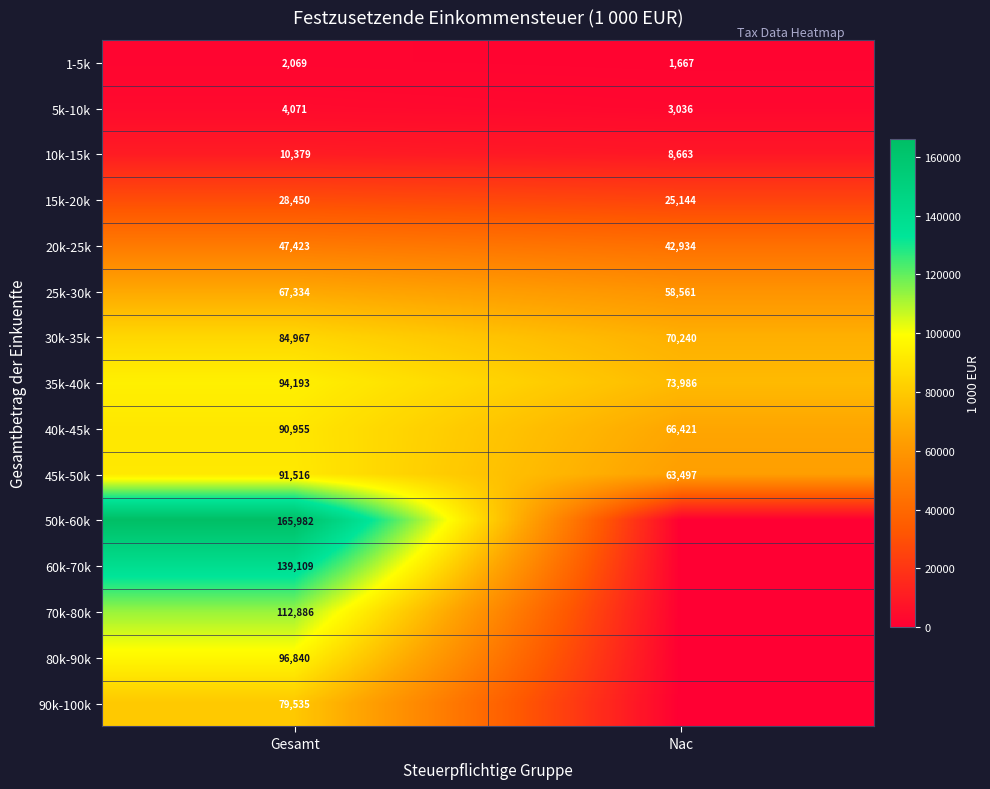

What is the sum of the 15k-20k values at Nac and Gesamt?

53594